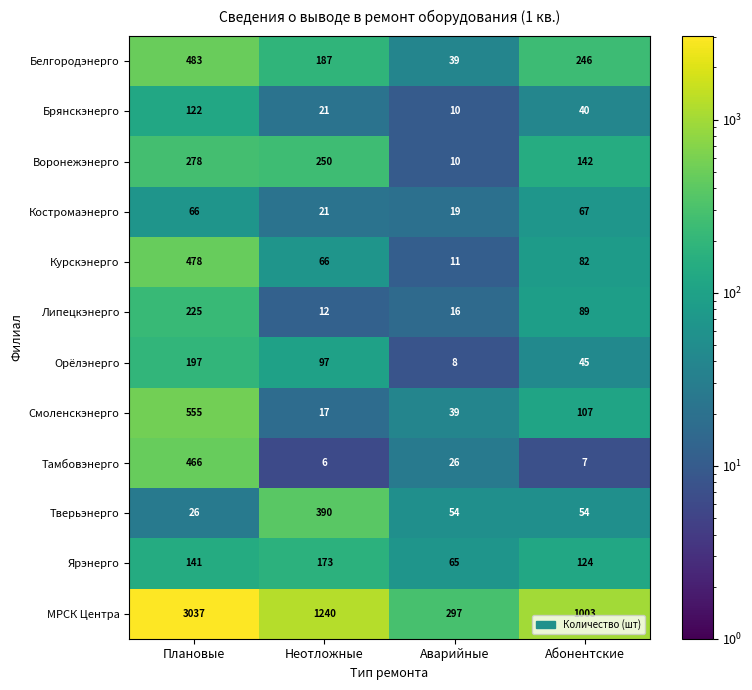

Which category has the lowest value in the Тамбовэнерго series?

Неотложные